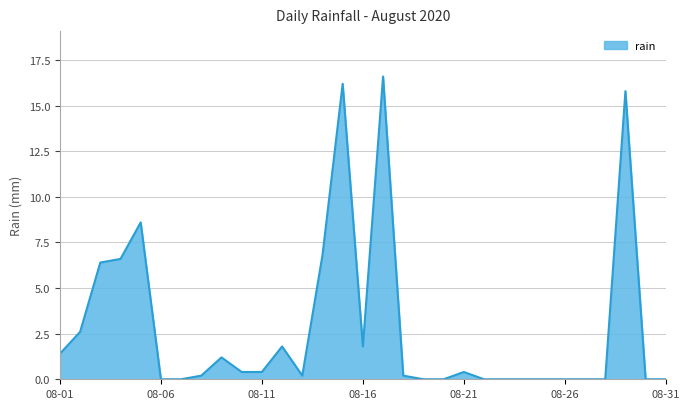

What is the maximum value shown in the chart?

16.6